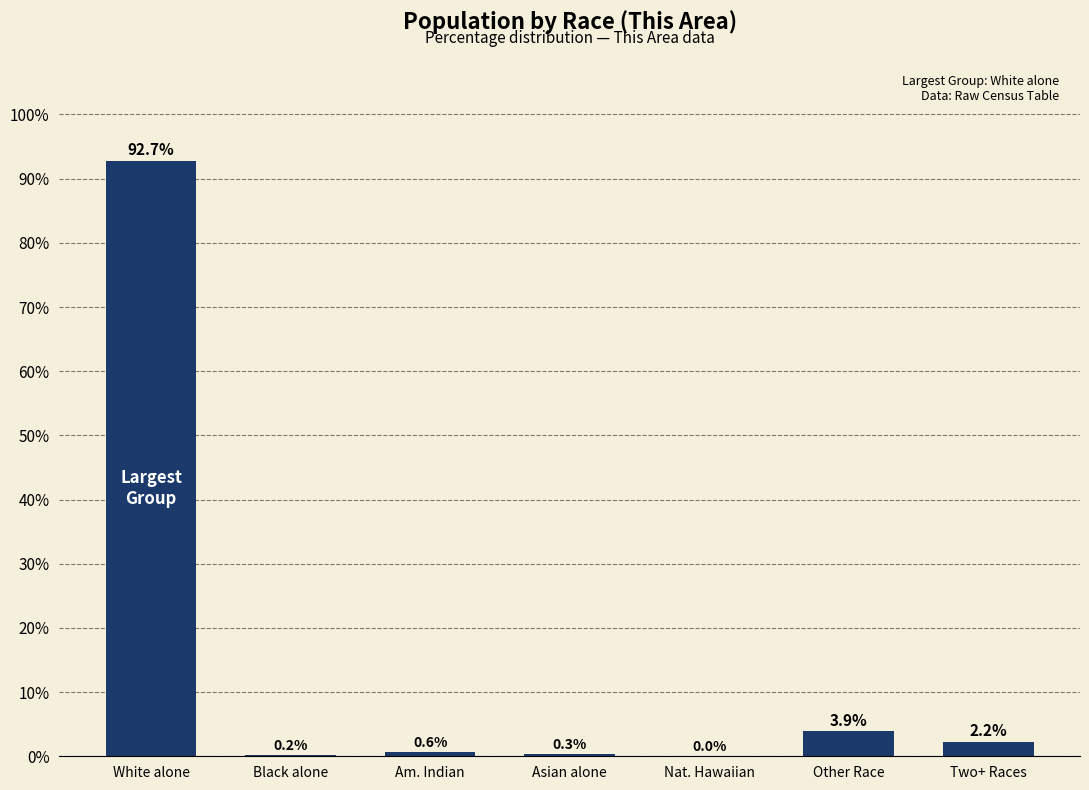

The value at Am. Indian is 0.6. True or false?

True